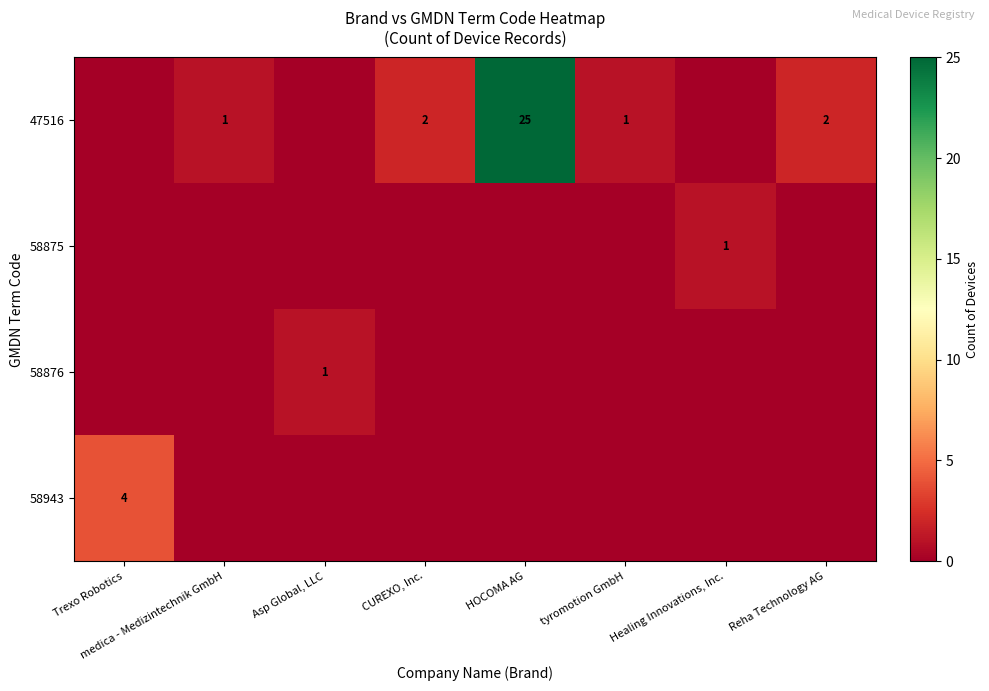

What is the sum of the 47516 values at Reha Technology AG and tyromotion GmbH?

3